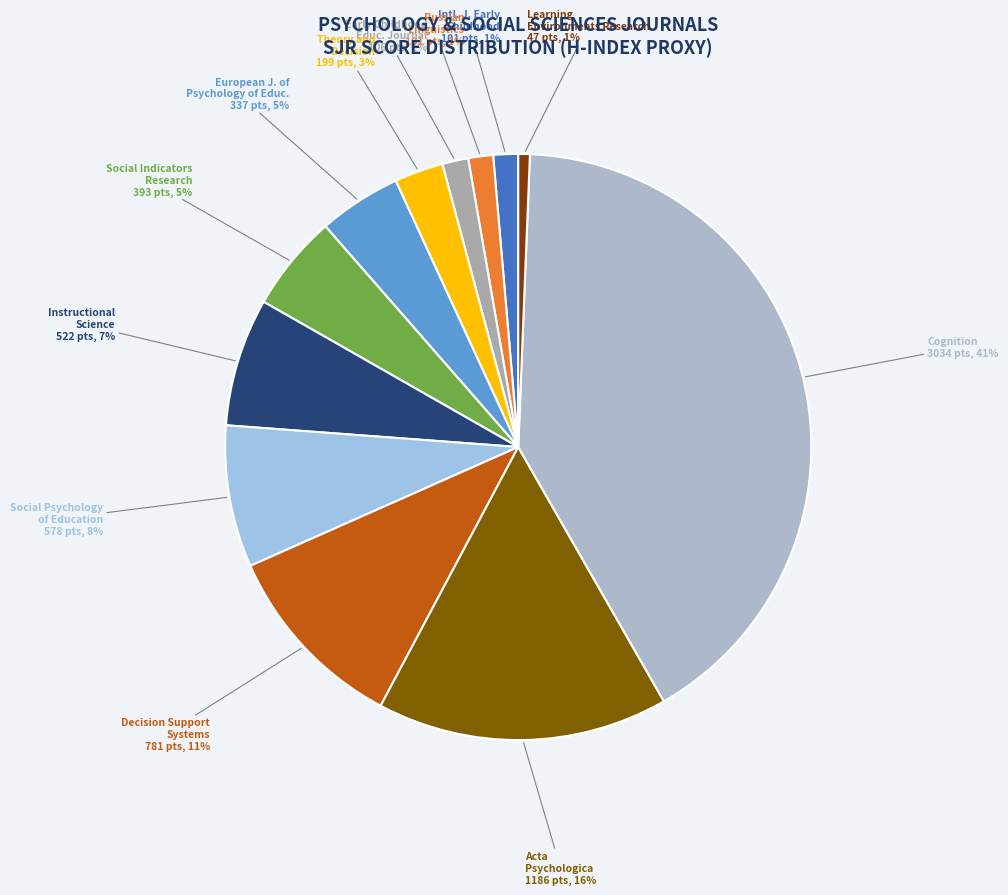

To the nearest percent, what is the difference between the largest and smallest slice percentages?

40%